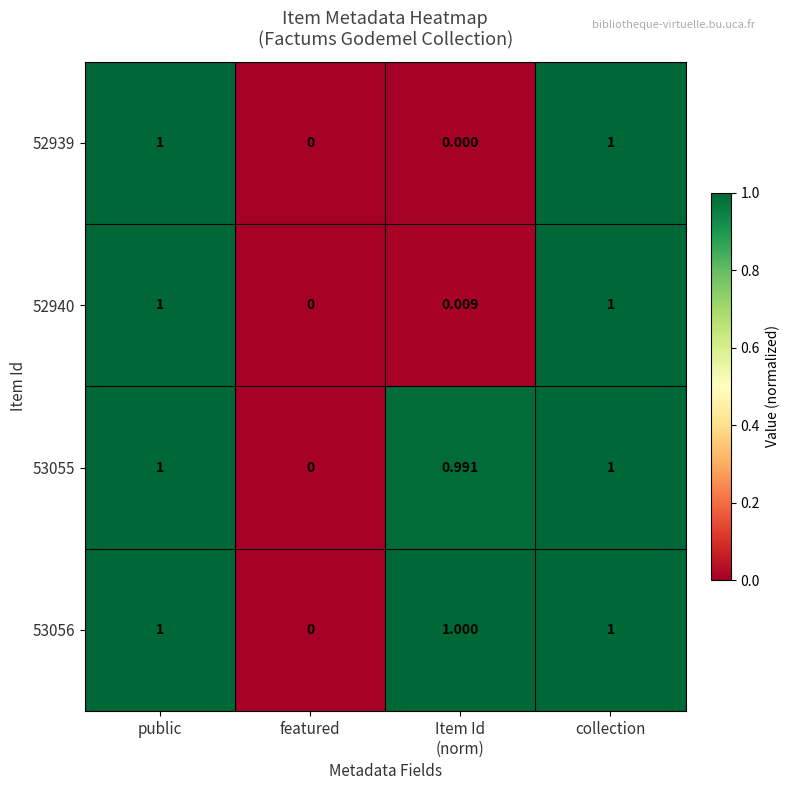

Where is 53056 nearest to the value 0?

featured